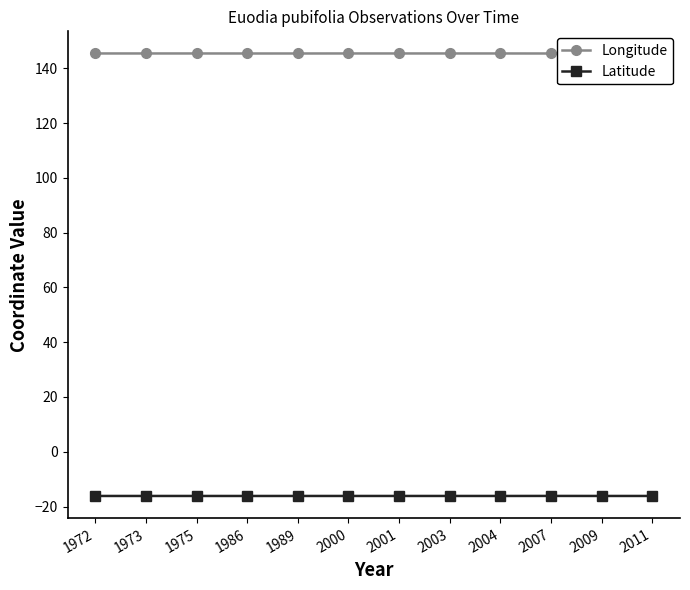

True or false: Latitude has a value of -25.7 at 2003.

False